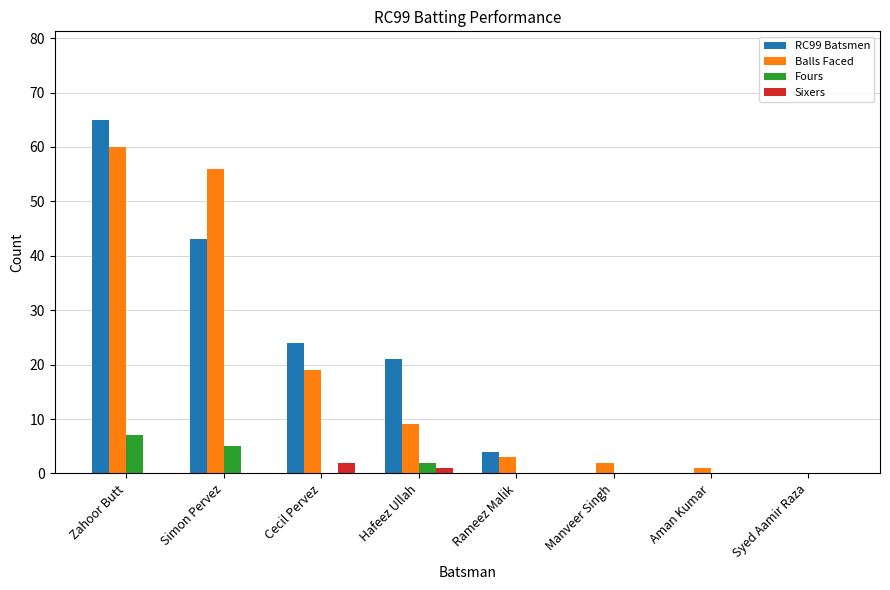

What is the sum of the RC99 Batsmen values at Cecil Pervez and Zahoor Butt?

89